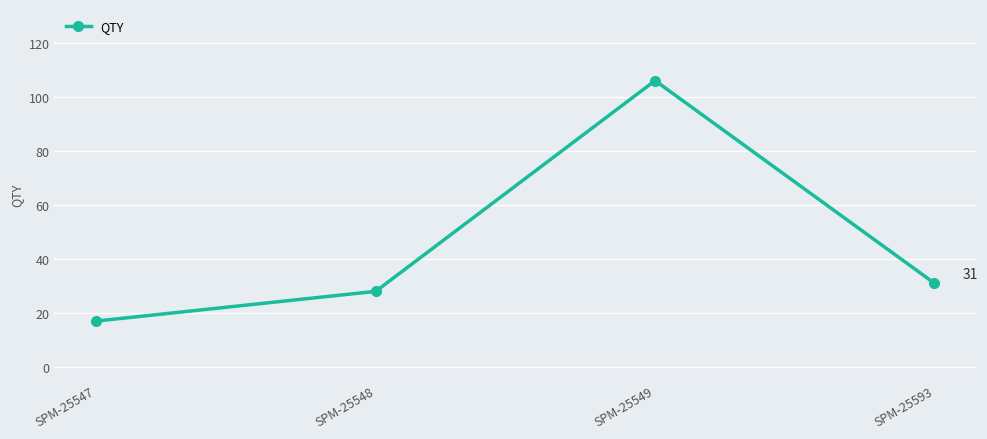

What is the average value?

46